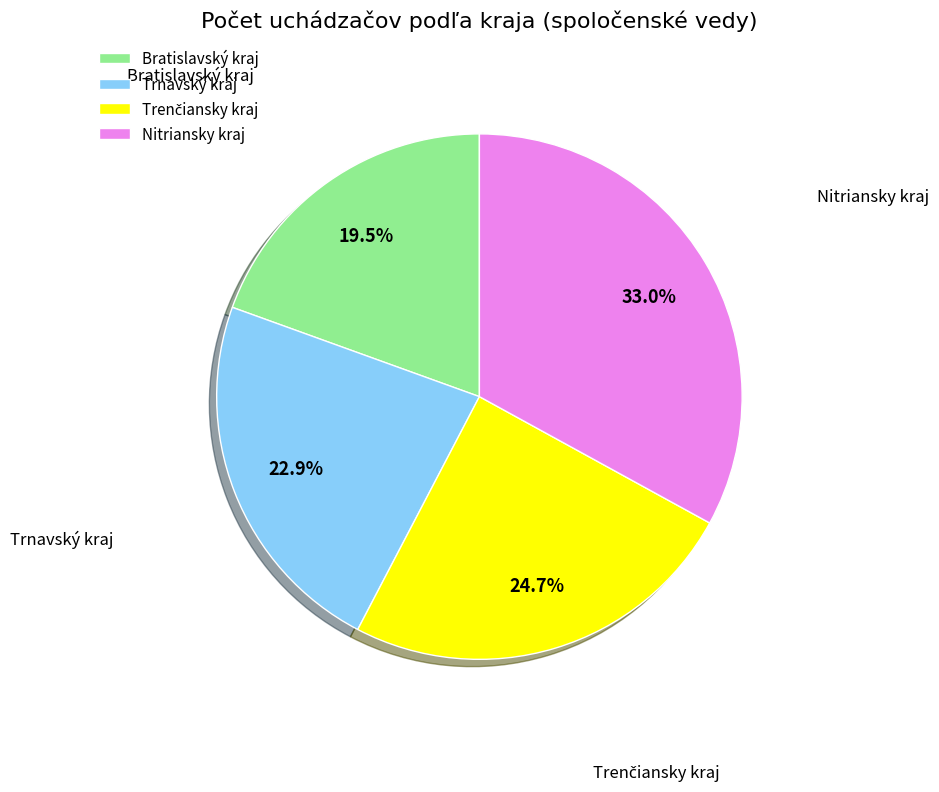

What is the largest slice in the pie chart?

Nitriansky kraj